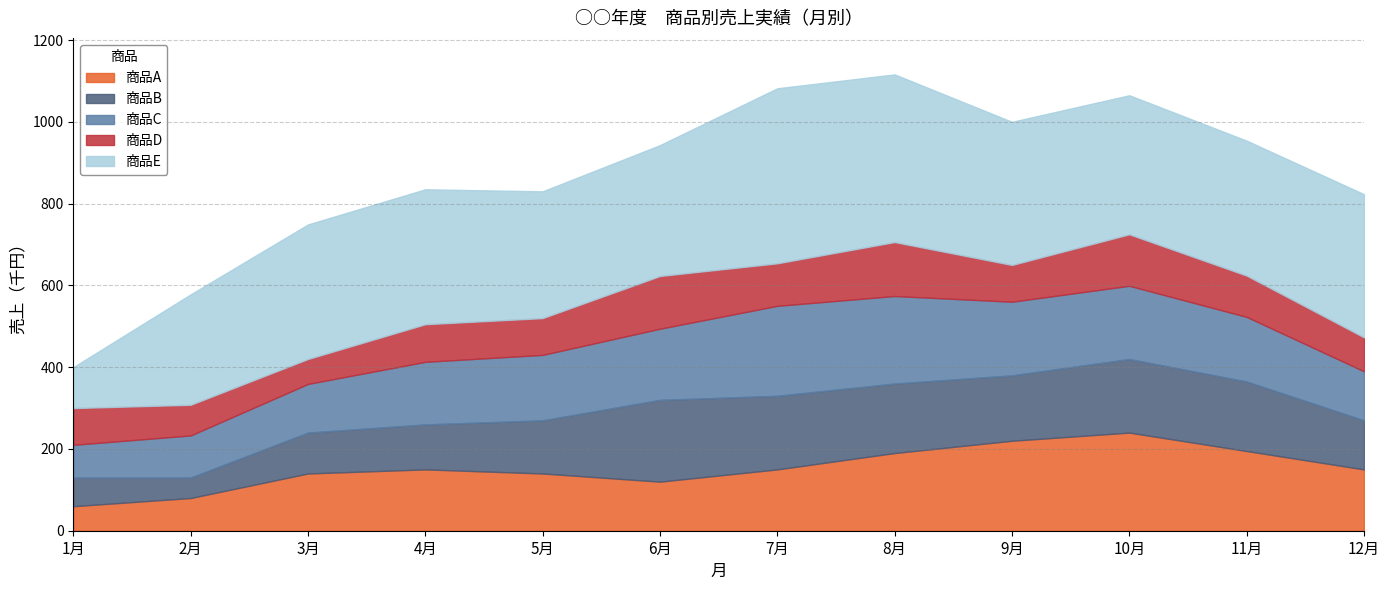

At which label does 商品B reach its peak?

6月